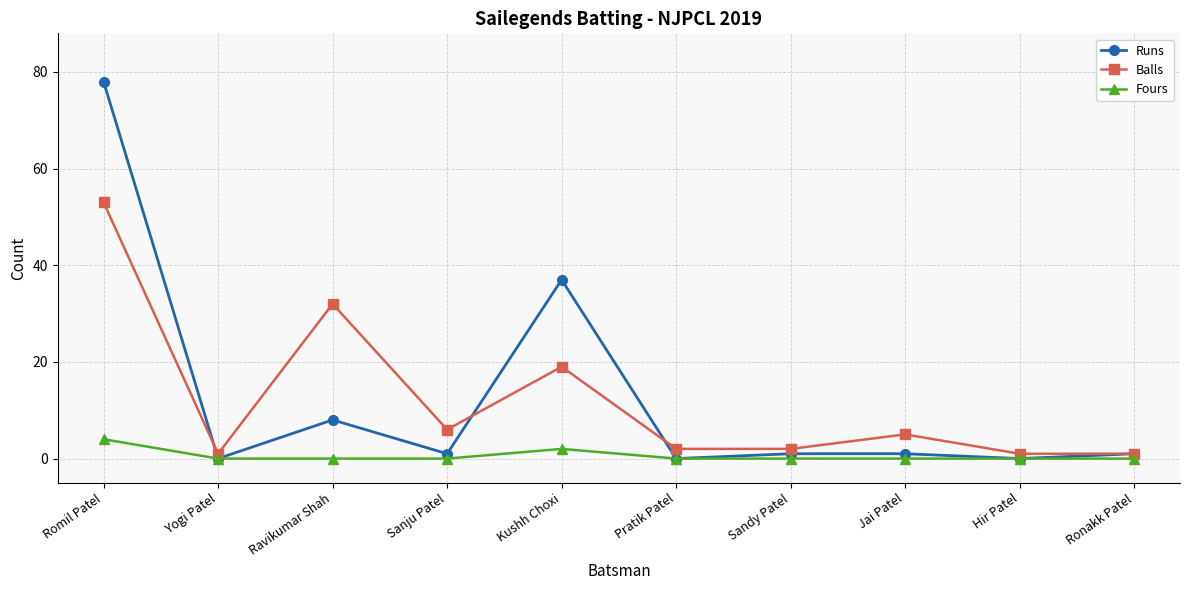

What is the maximum value for Balls?

53